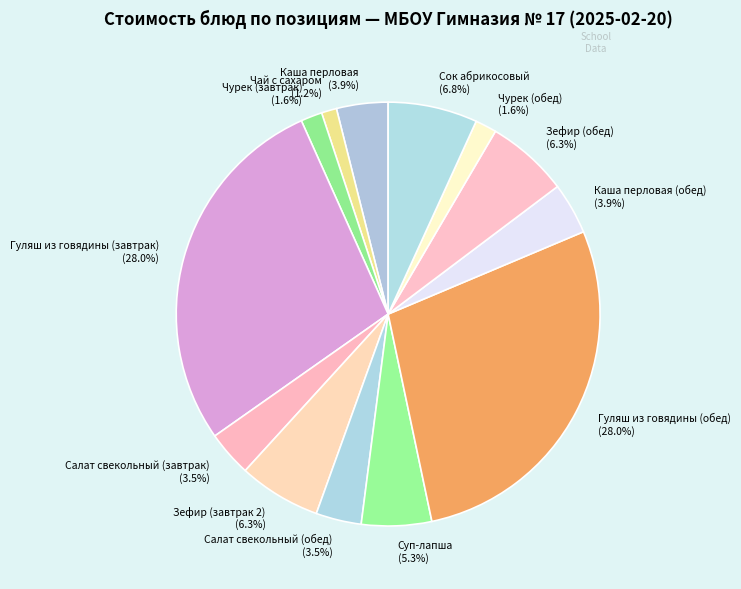

What is the ratio of the value at Зефир (завтрак 2) (6.3%) to the value at Каша перловая (3.9%)?

1.6